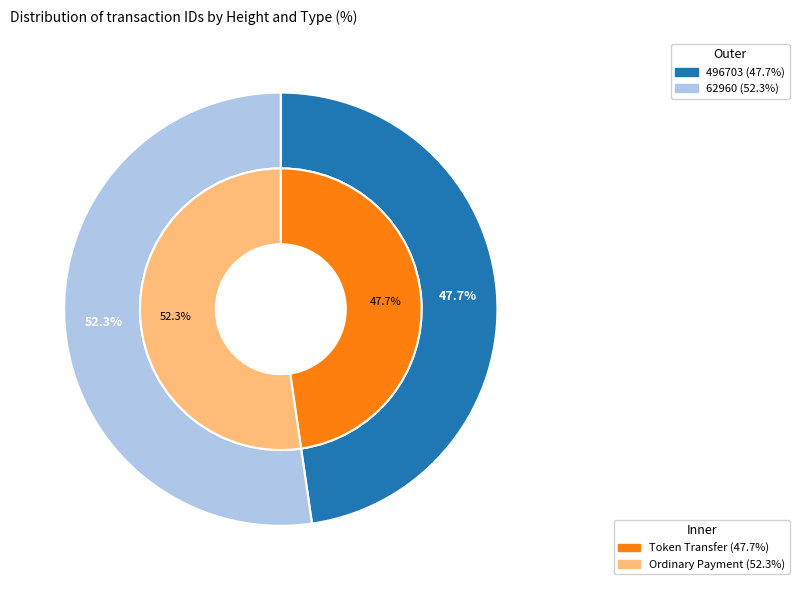

Combined, what portion of the pie is 62960 and 496703?

100.0%